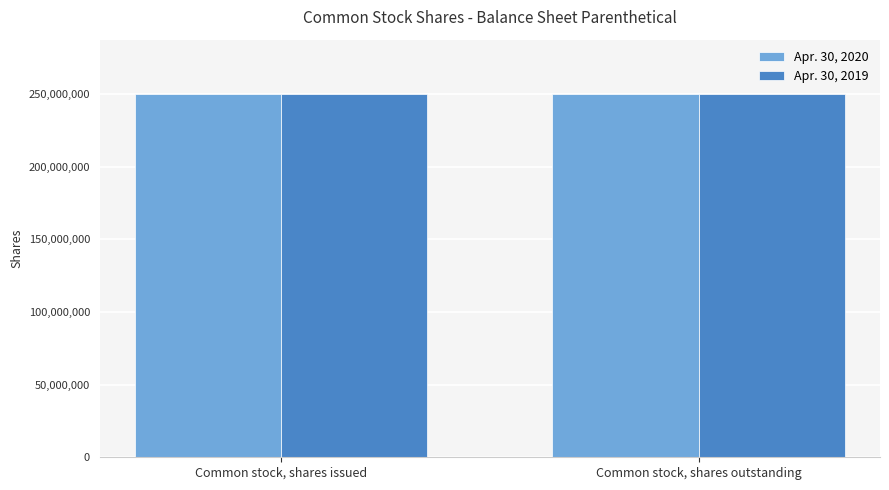

Reading left to right, extract all data points from this chart.

Apr. 30, 2020: Common stock, shares issued=249843977	Common stock, shares outstanding=249843977
Apr. 30, 2019: Common stock, shares issued=249777311	Common stock, shares outstanding=249777311